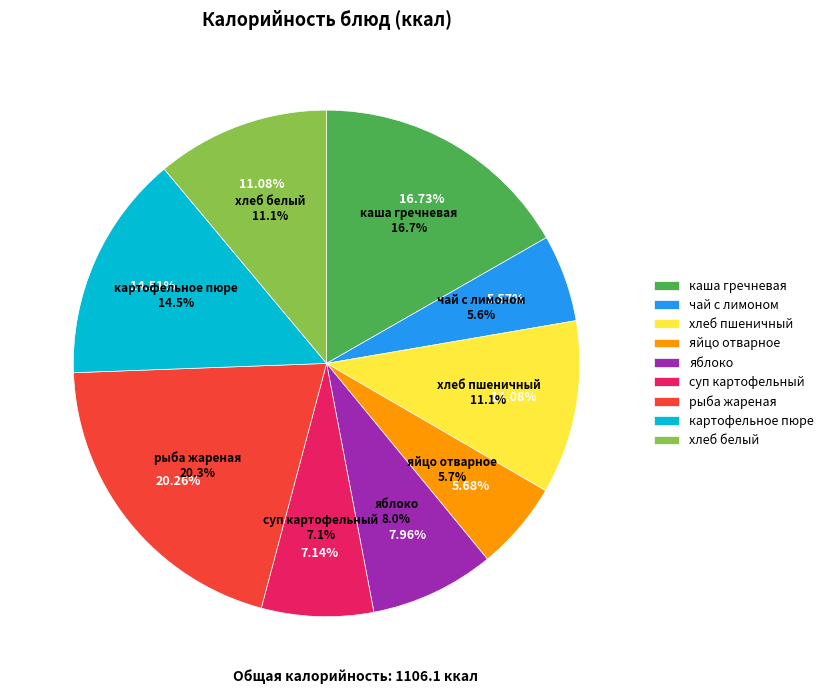

To the nearest percent, what is the difference between the largest and smallest slice percentages?

15%